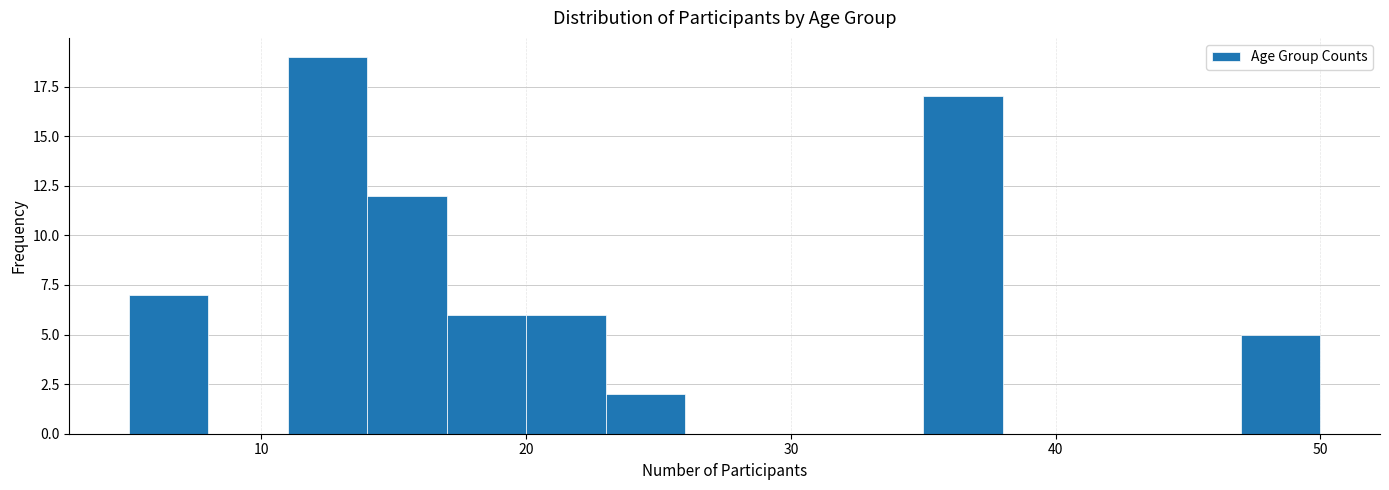

Read against the x-axis, roughly where is the centre of the tallest bar?

13